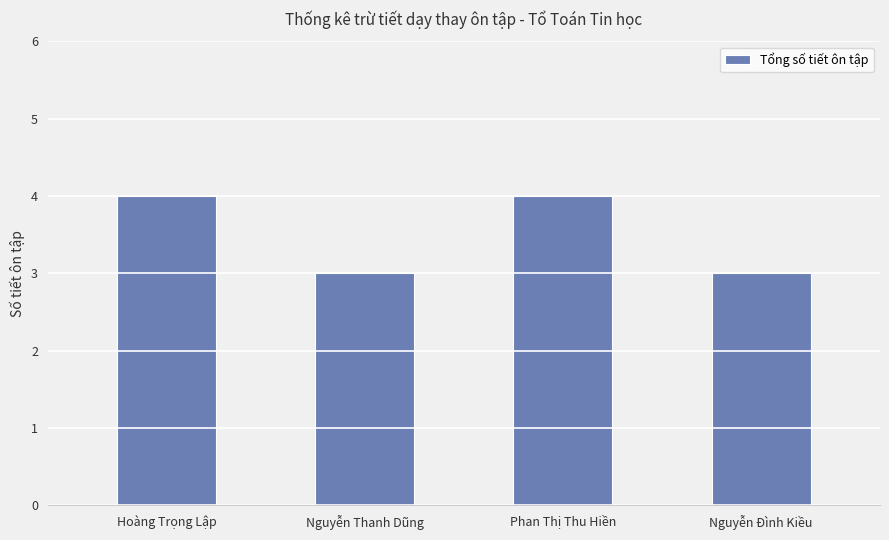

What is the greatest value displayed?

4